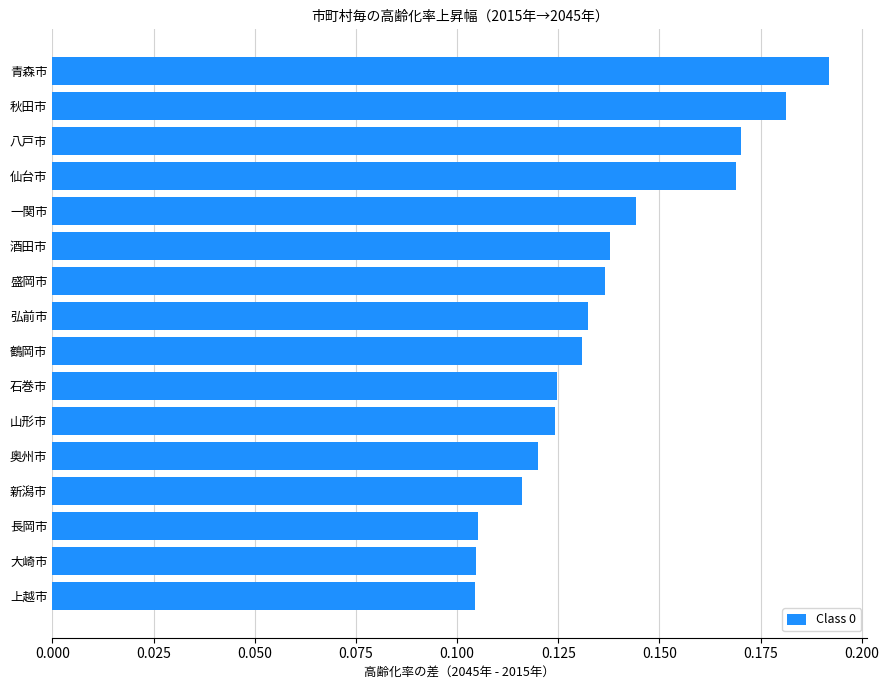

Which has a higher value, 大崎市 or 石巻市?

石巻市